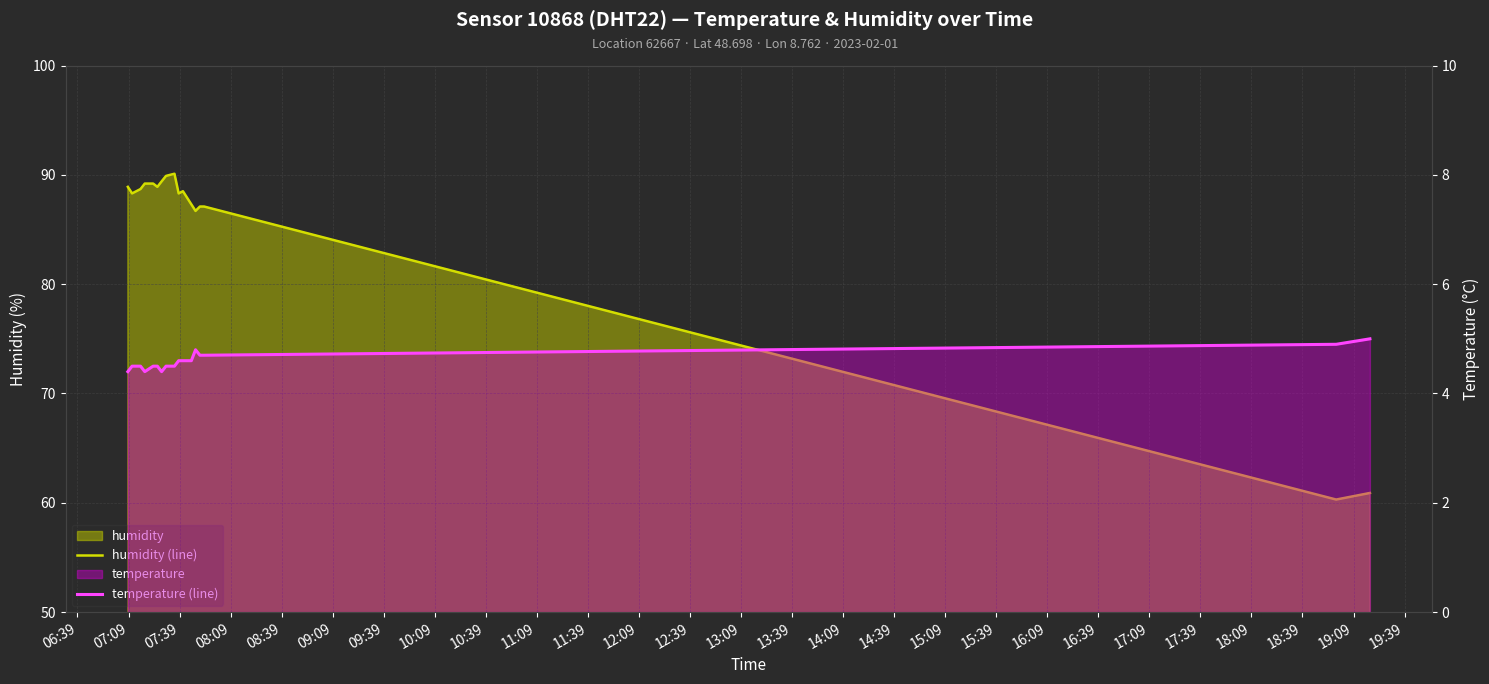

What position from the left is 09:39?

7